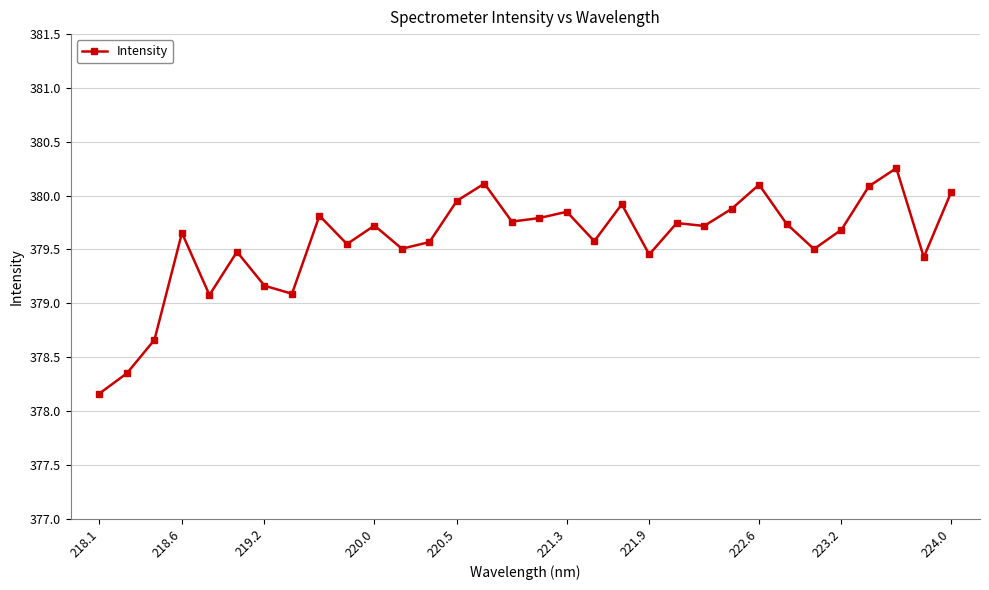

How many data points are above 379?

29